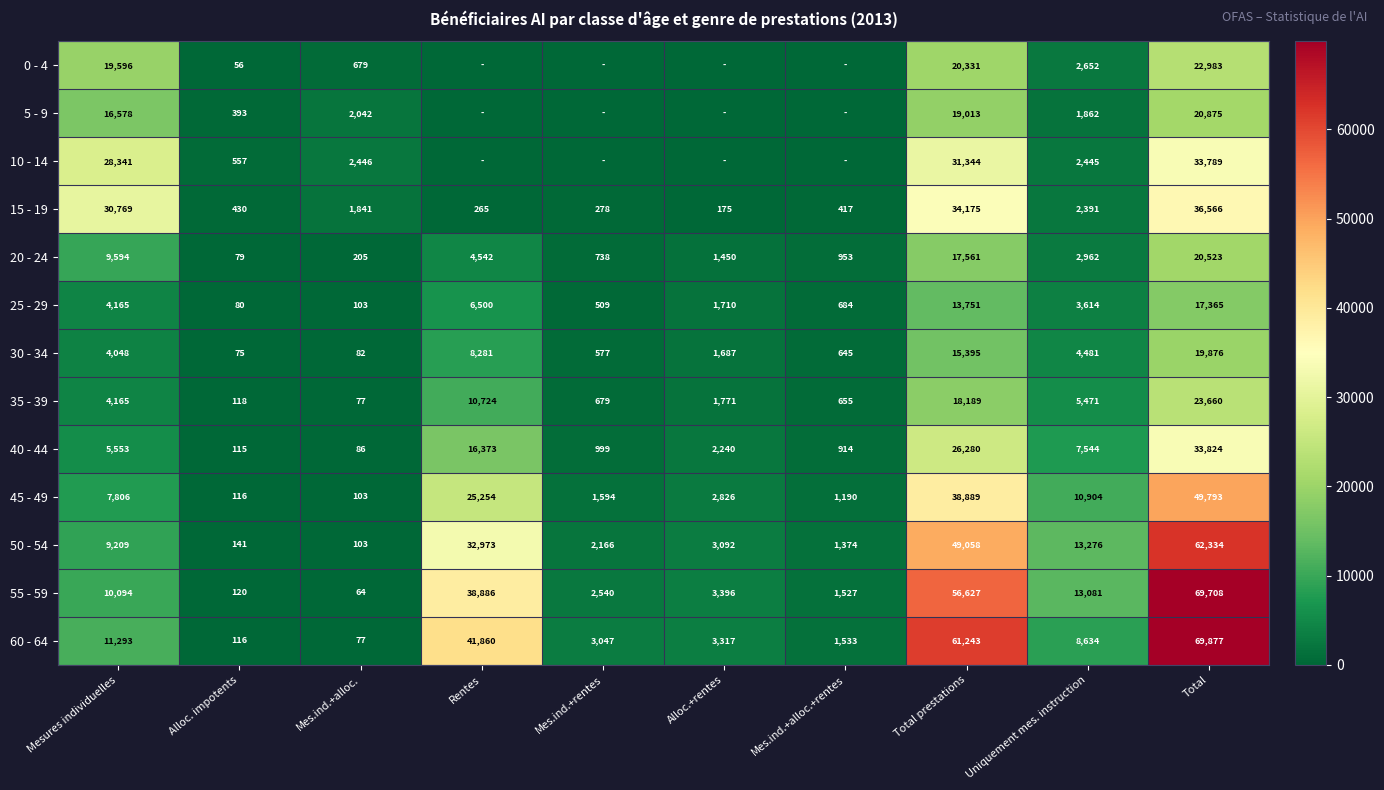

The 50 - 54 series shows 22579 at Uniquement mes. instruction. True or false?

False